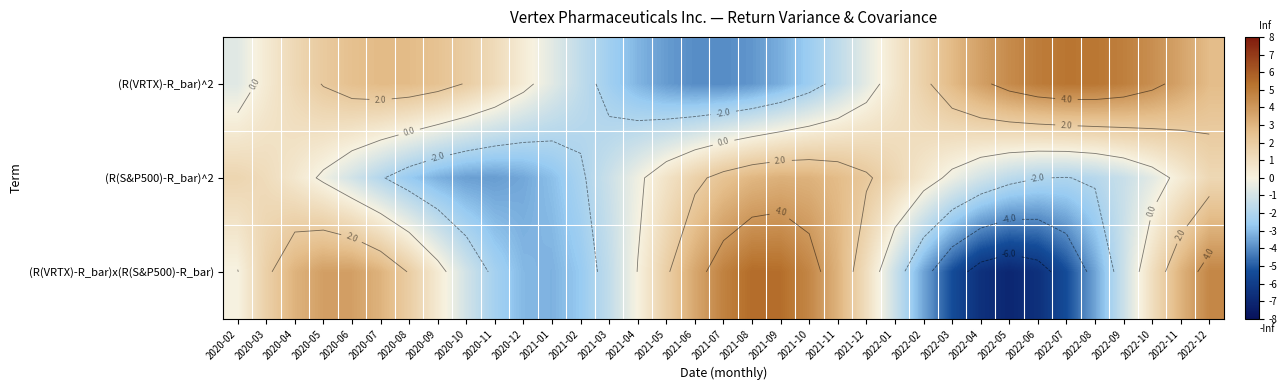

True or false: (R(S&P500)-R_bar)^2 has a value of -1.0 at 2022-05.

False